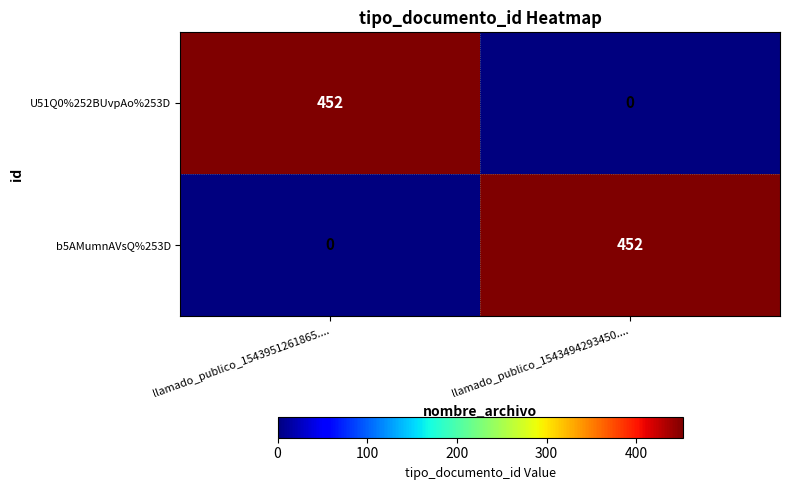

At how many categories does at least one series exceed 79?

2